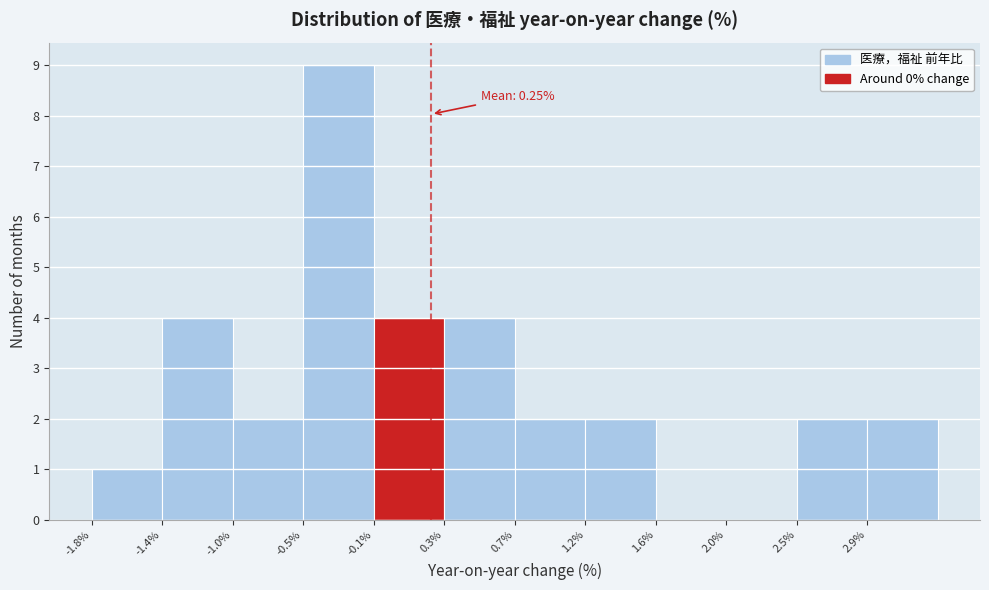

Over which range of the x-axis is the bar tallest?

-0.525 to -0.100